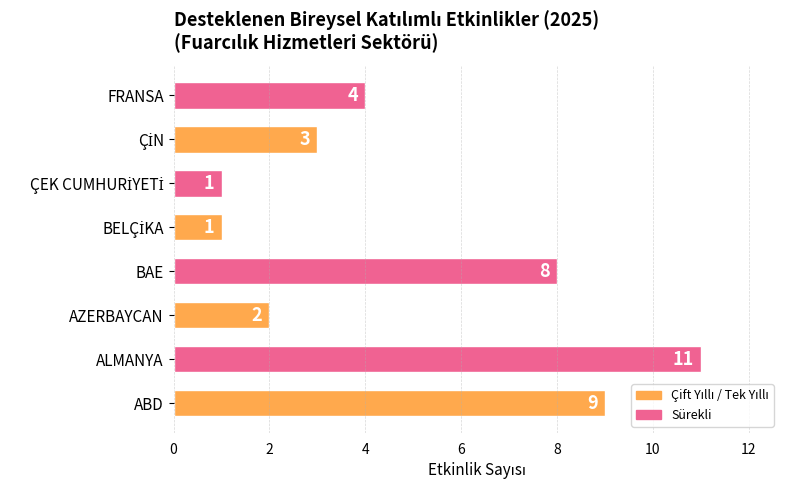

What is the ratio of the value at BAE to the value at FRANSA?

2.0